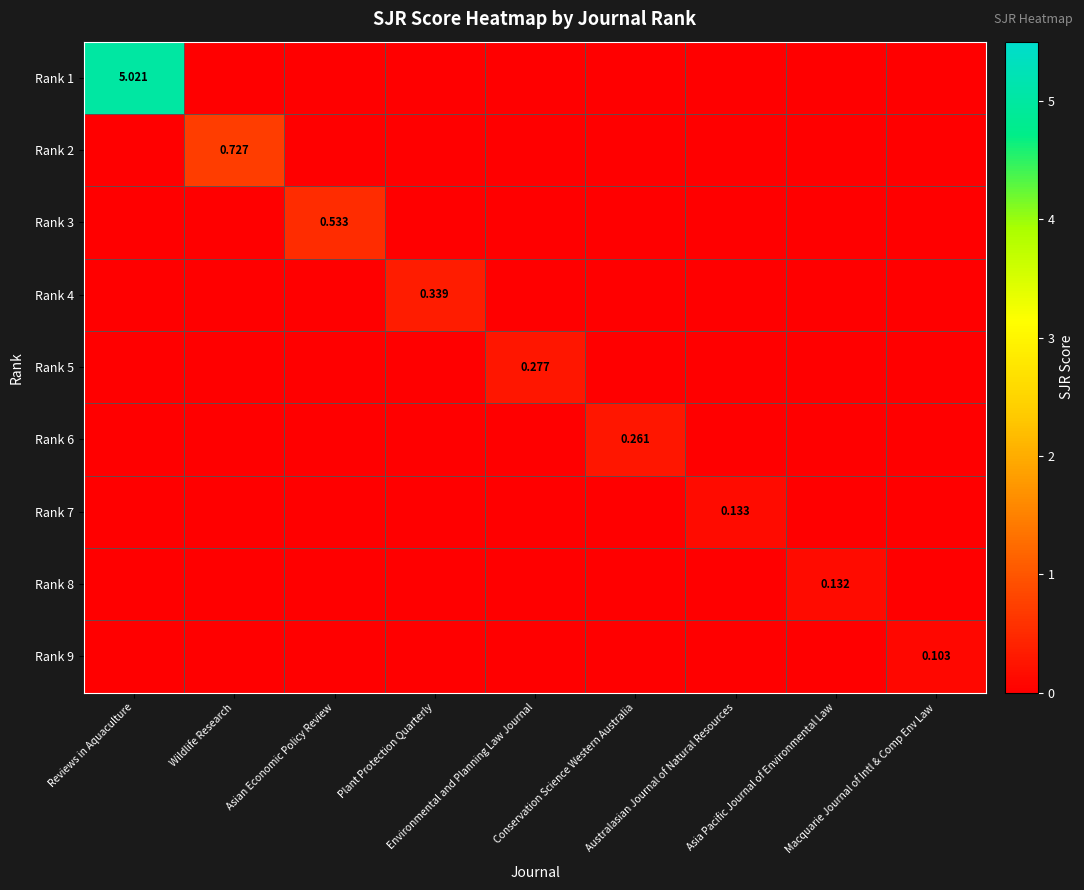

What is the total value across all series at Asian Economic Policy Review?

0.5